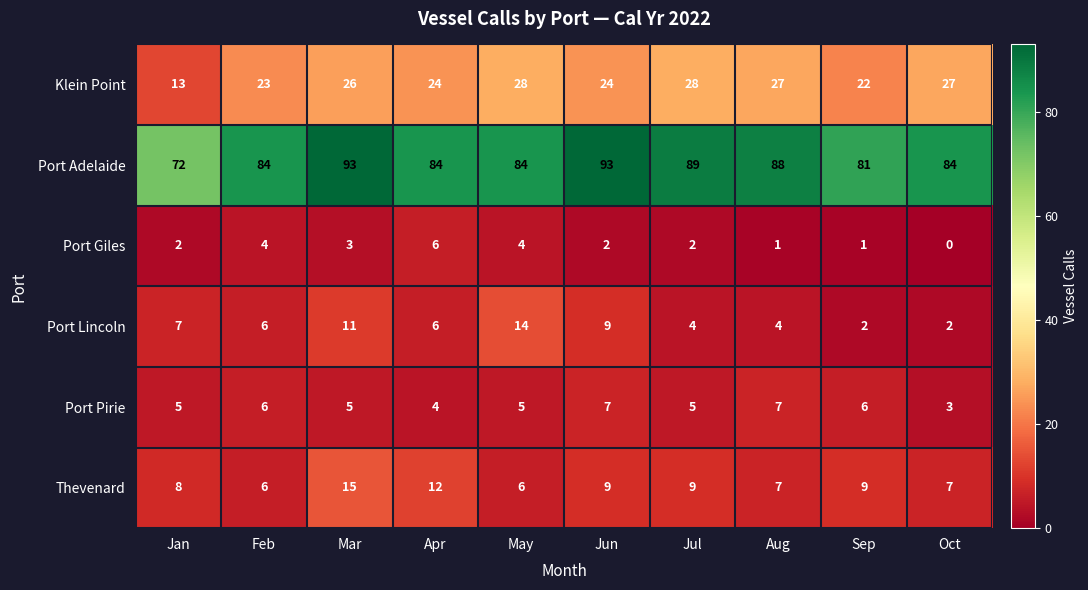

Rank the series by their maximum value, from highest to lowest.

Port Adelaide, Klein Point, Thevenard, Port Lincoln, Port Pirie, Port Giles